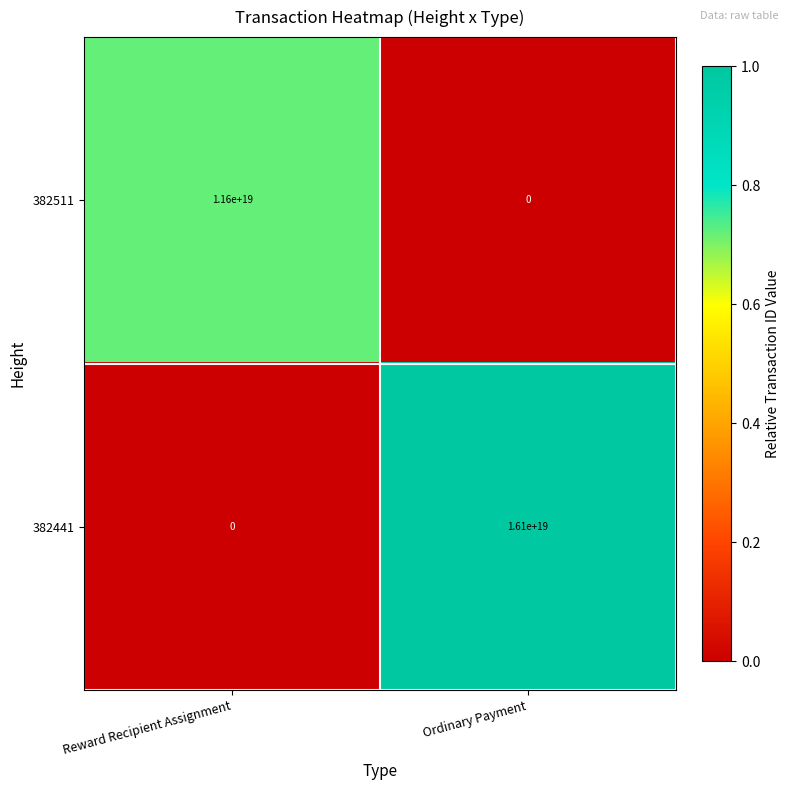

At which label is 382441 closest to 8050000000000000000?

Reward Recipient Assignment